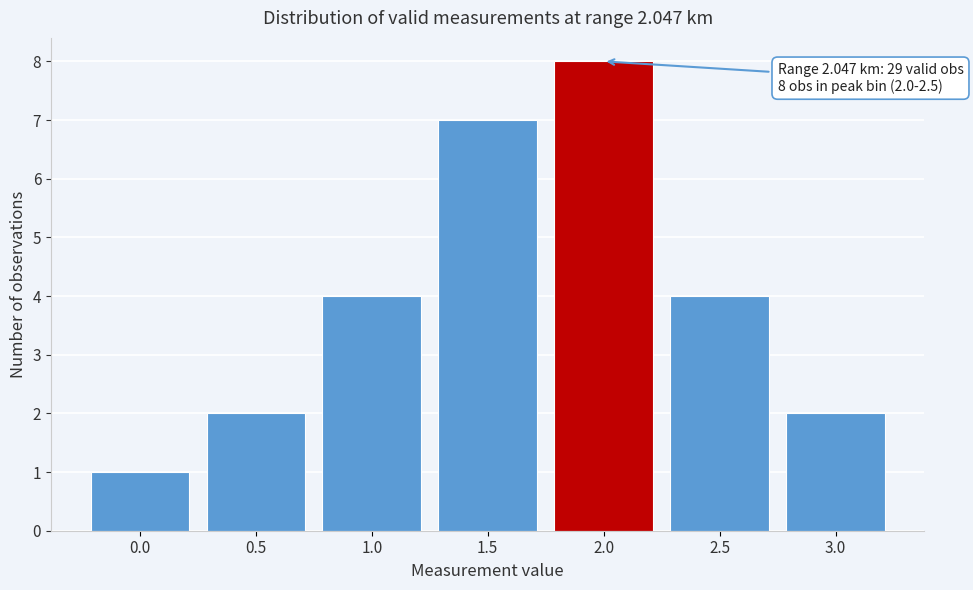

Reading right to left, what are all the values shown in this chart?

2	4	8	7	4	2	1